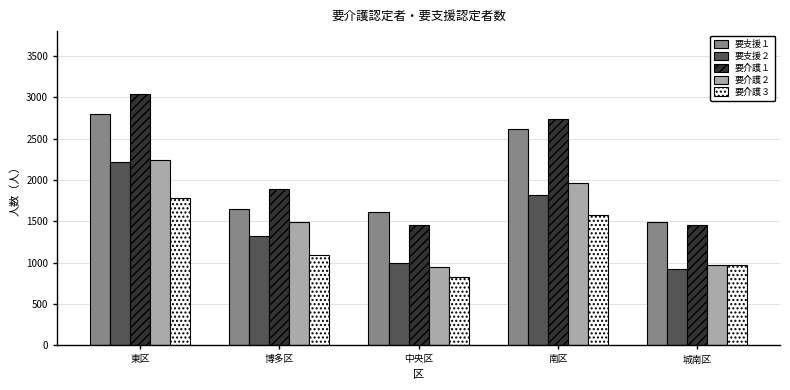

What is the difference between the 要支援２ values at 東区 and 南区?

395